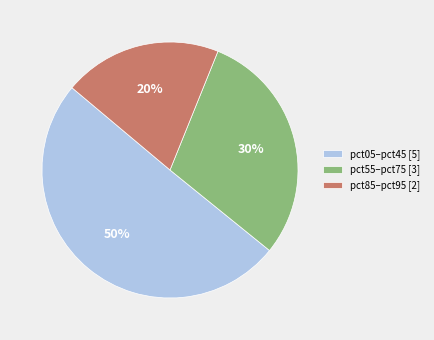

To the nearest percent, what portion does pct85–pct95 [2] represent?

20%